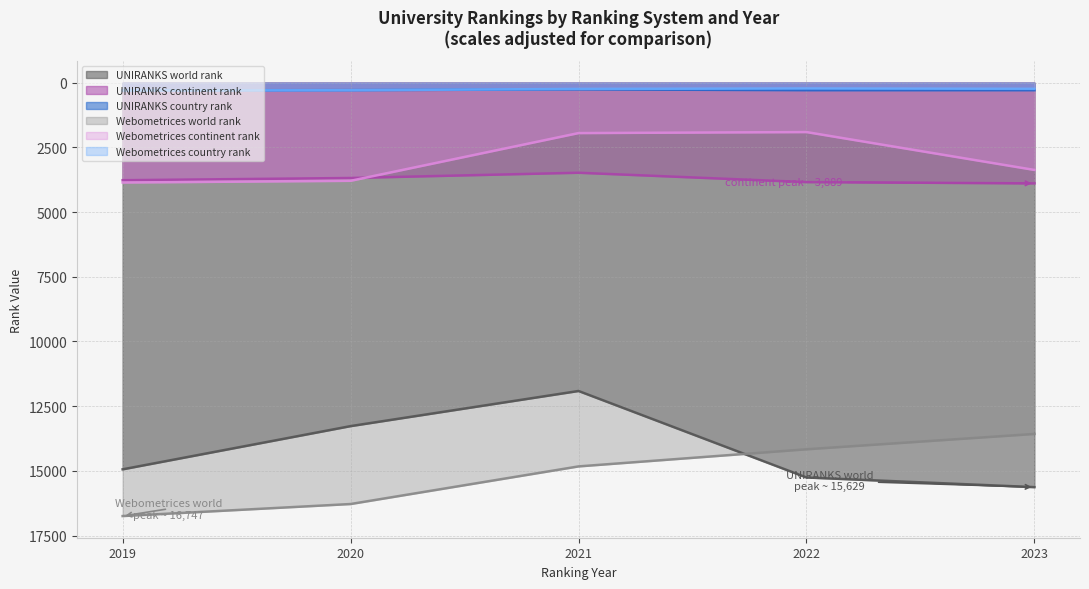

True or false: UNIRANKS country rank and Webometrices continent rank intersect in this chart.

False